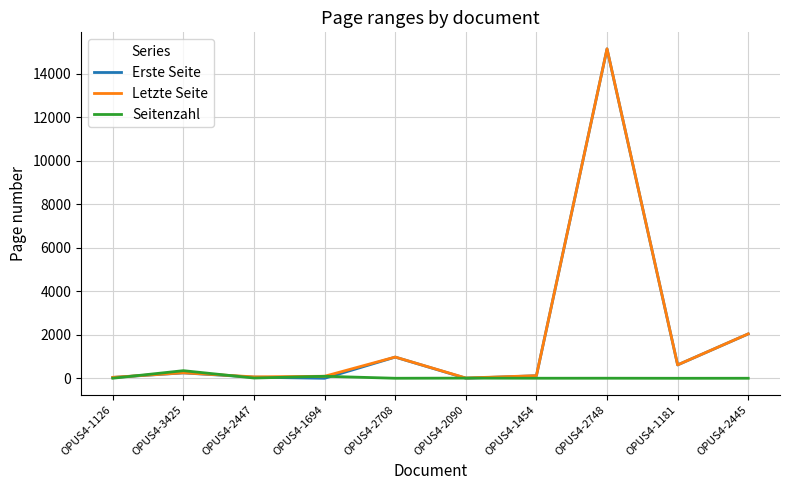

Is the value of Seitenzahl at OPUS4-3425 greater than the value of Erste Seite at OPUS4-1454?

Yes